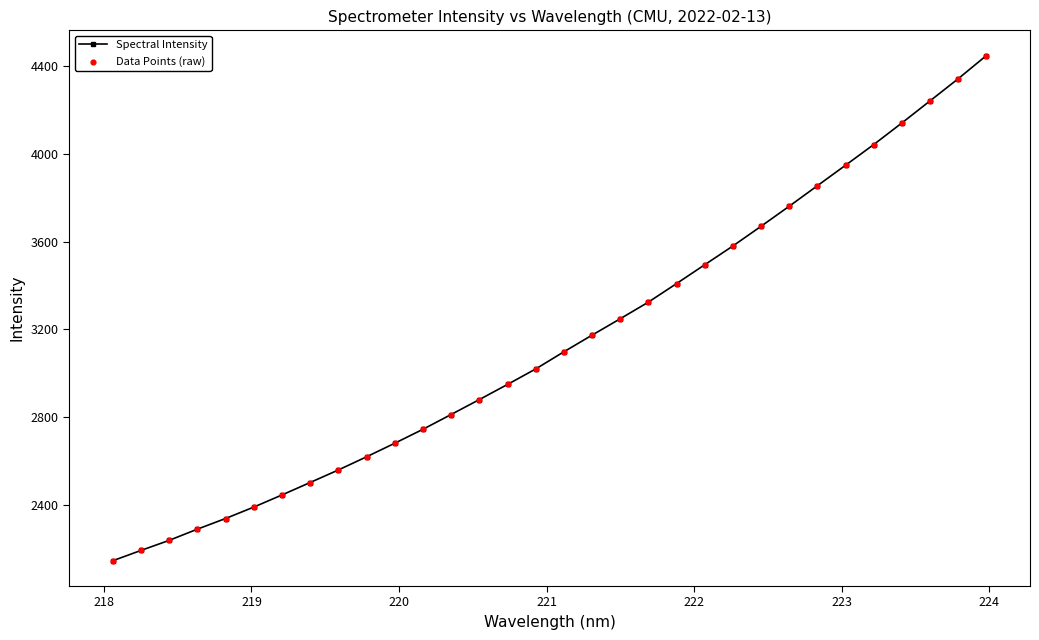

What is the average value?

3143.0